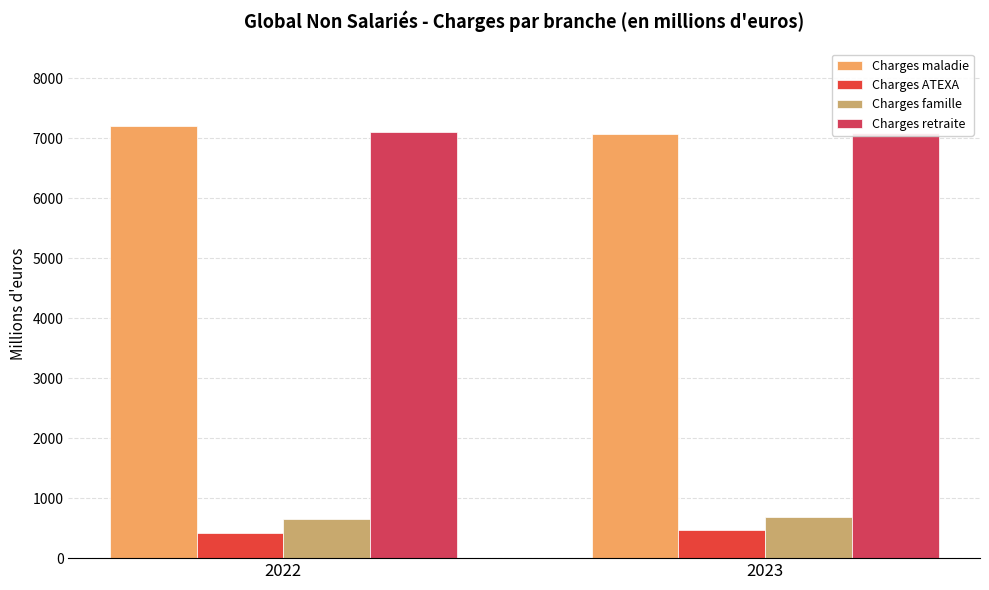

What is the lowest value of the Charges ATEXA series?

422.3